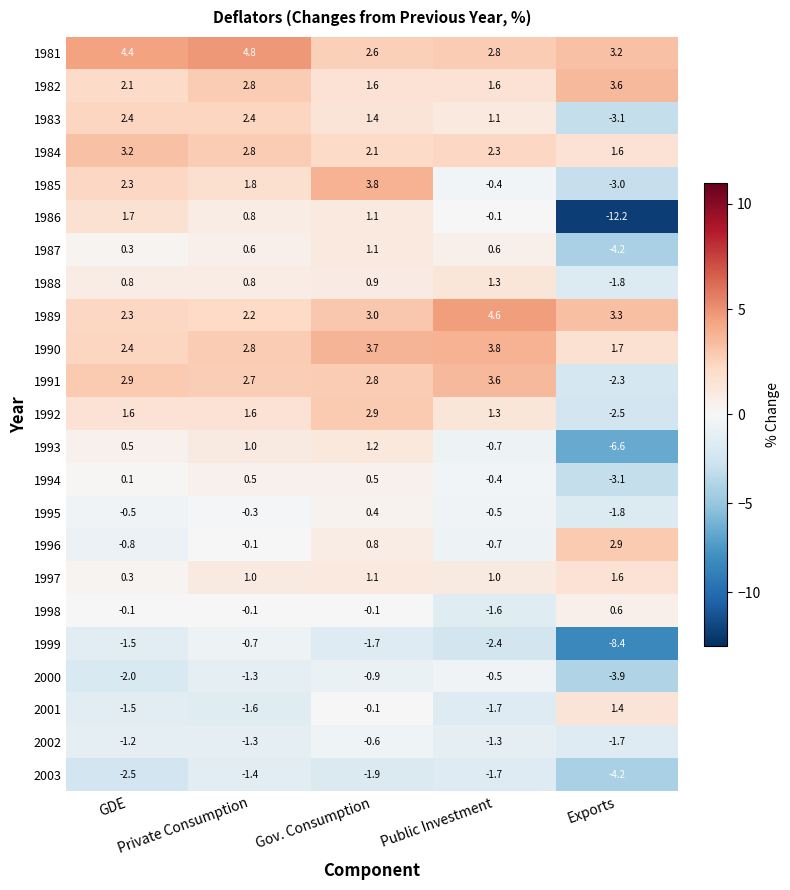

What is the minimum value for 1996?

-0.8